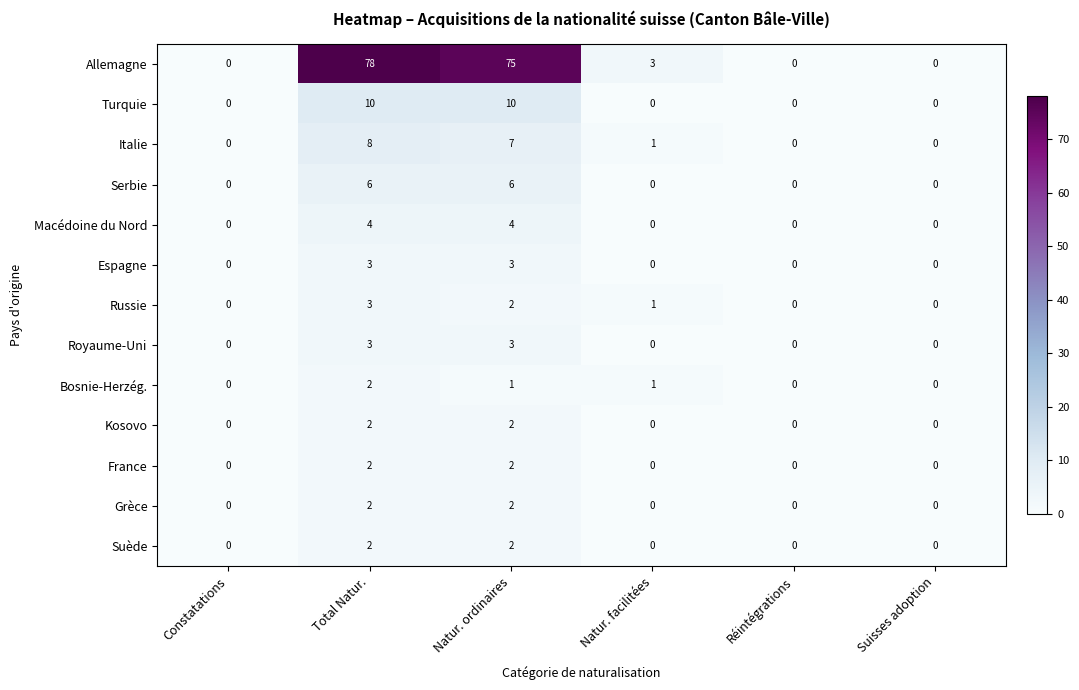

True or false: France has a value of 0 at Réintégrations.

True